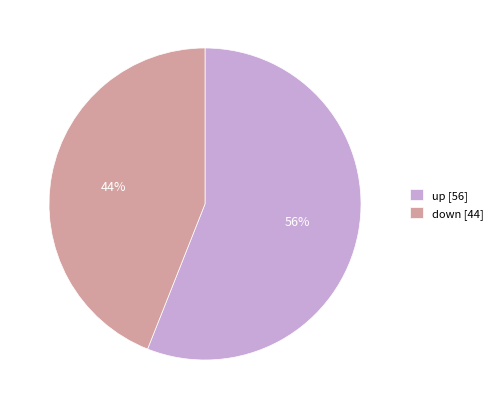

Rank the categories by value from lowest to highest.

down, up